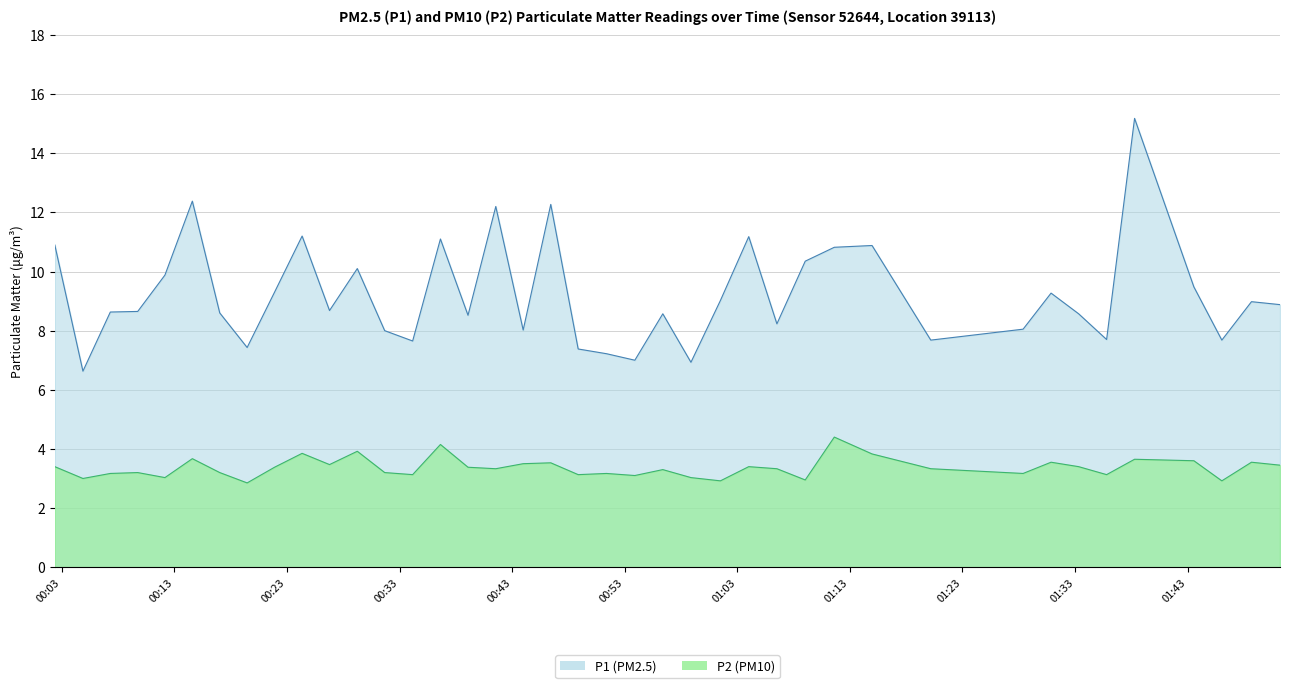

Does the chart display data point markers on the line(s)?

No